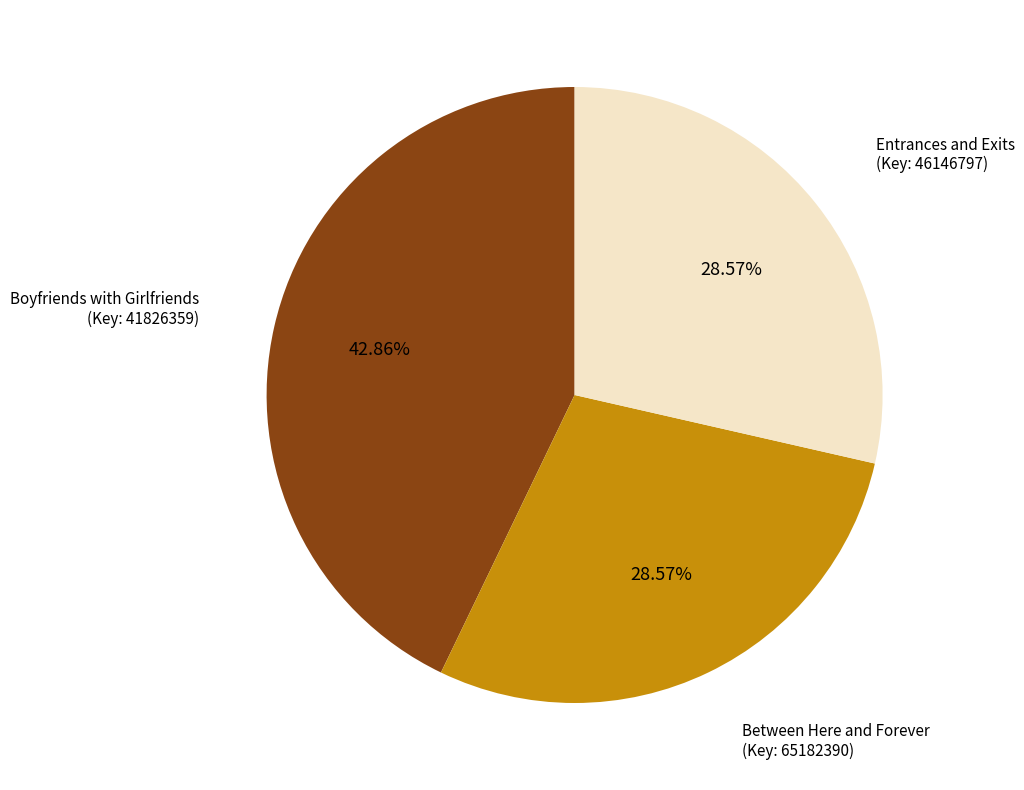

Is there a majority slice in this chart?

No